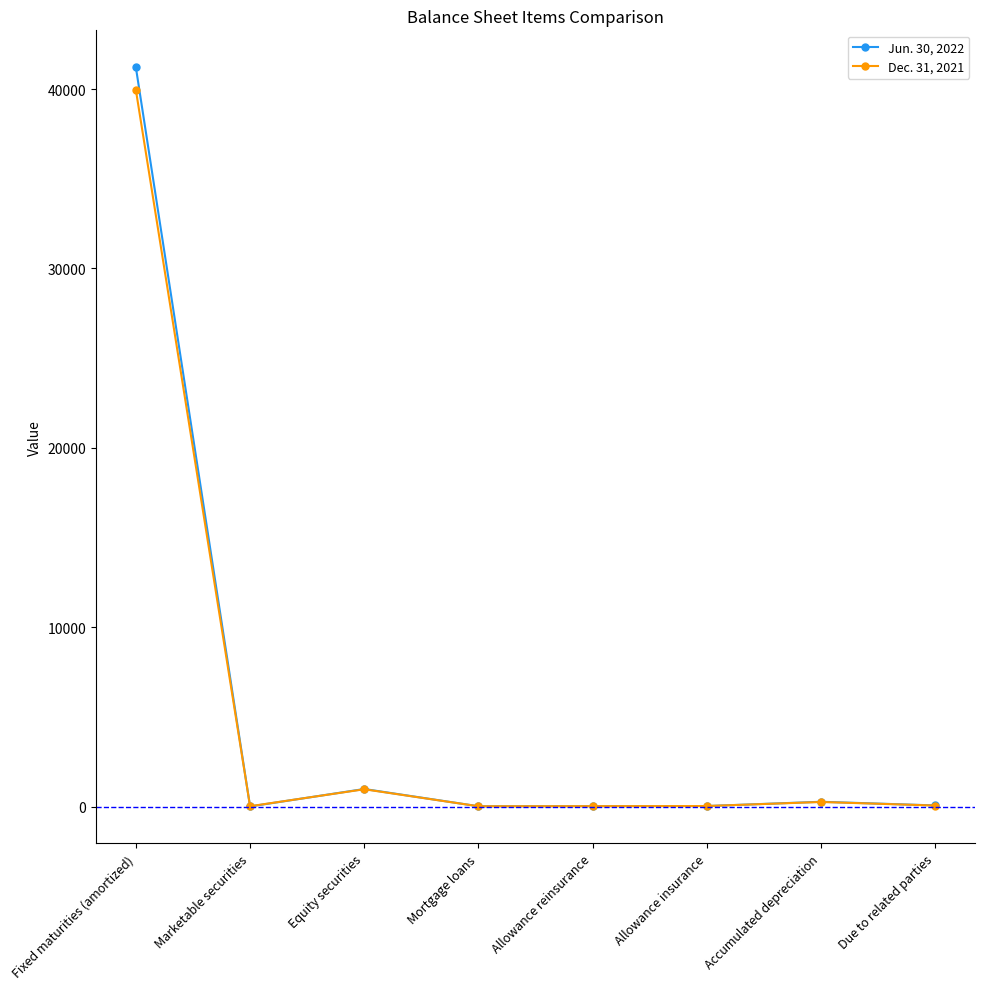

The Jun. 30, 2022 series shows 72242 at Fixed maturities (amortized). True or false?

False